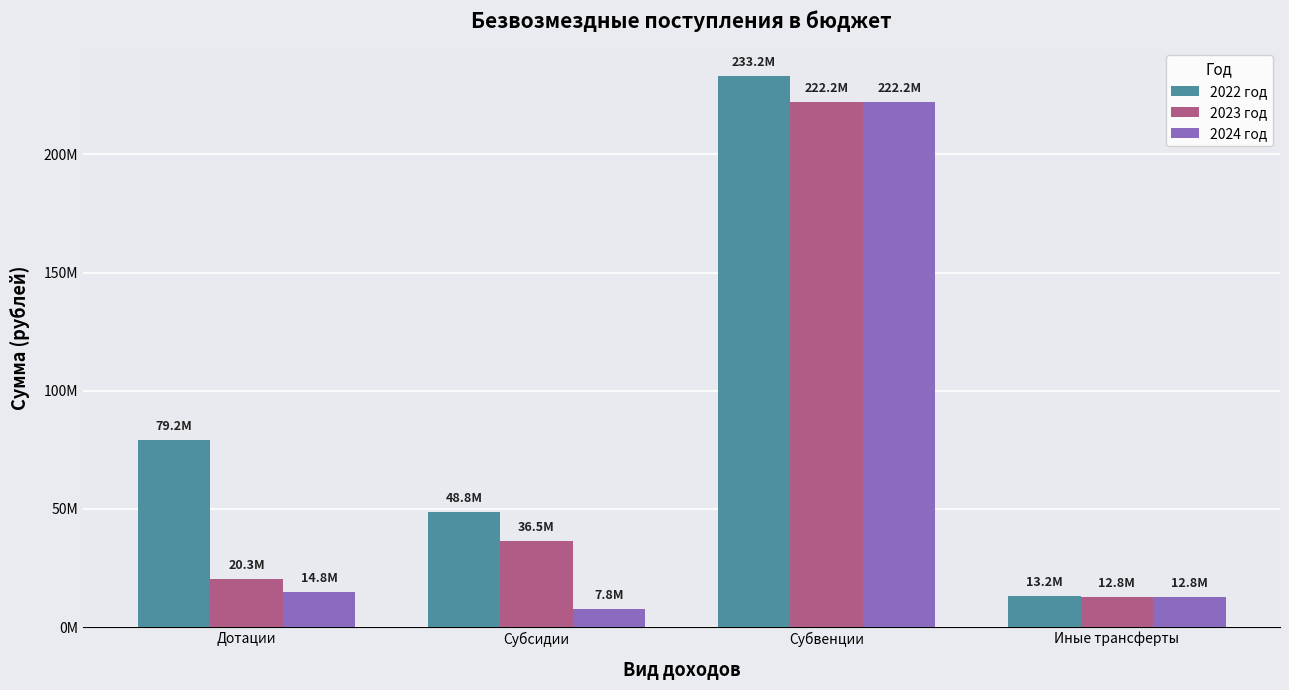

Is it true that 2022 год equals 132584209.4 at Дотации?

False